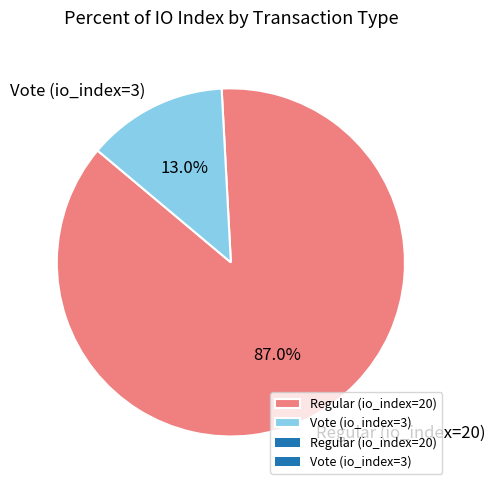

To the nearest percent, what percentage of the pie is Vote (io_index=3)?

13%